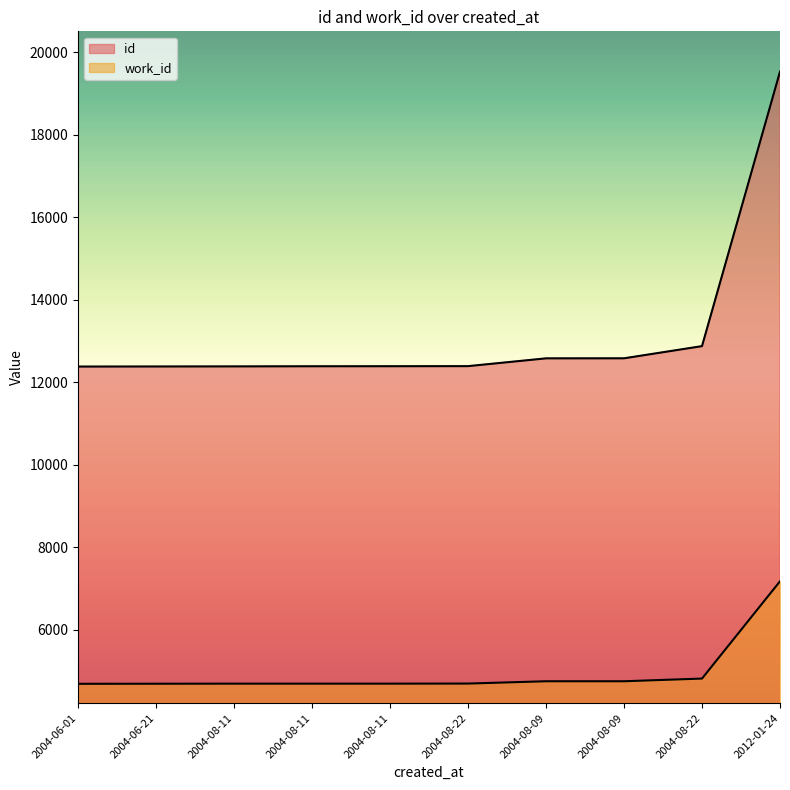

Rank the categories by id value from lowest to highest.

2004-06-01, 2004-06-21, 2004-08-11, 2004-08-11, 2004-08-11, 2004-08-22, 2004-08-09, 2004-08-09, 2004-08-22, 2012-01-24